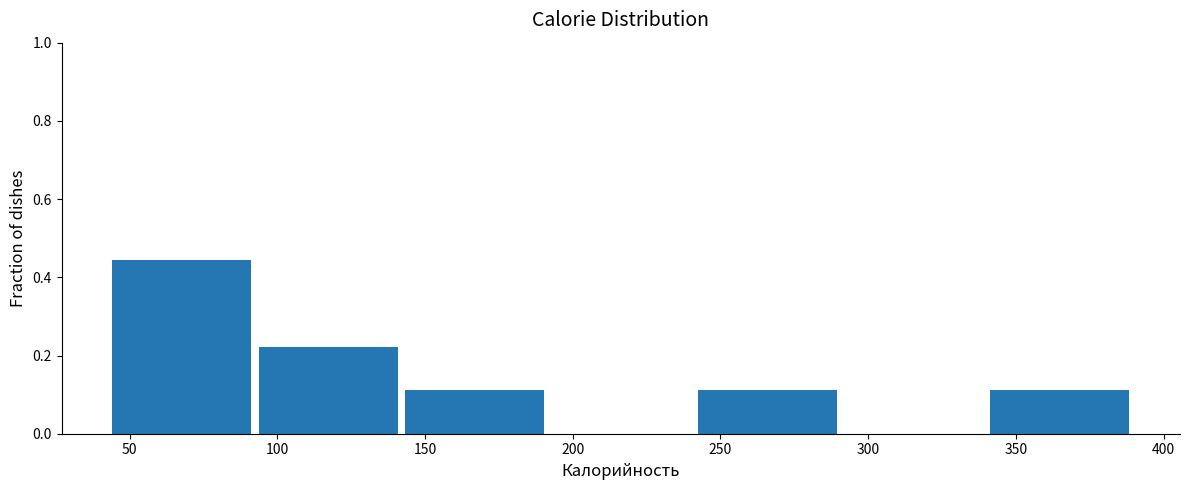

Reading left to right, transcribe this chart: for each bar, give the range it covers on the x-axis and its height. Neither the bar edges nor the heights are printed on the chart, so give them approximately, as read against the axes.

45 to 95: 0.44
95 to 140: 0.22
140 to 190: 0.12
190 to 240: 0
240 to 290: 0.12
290 to 340: 0
340 to 390: 0.12